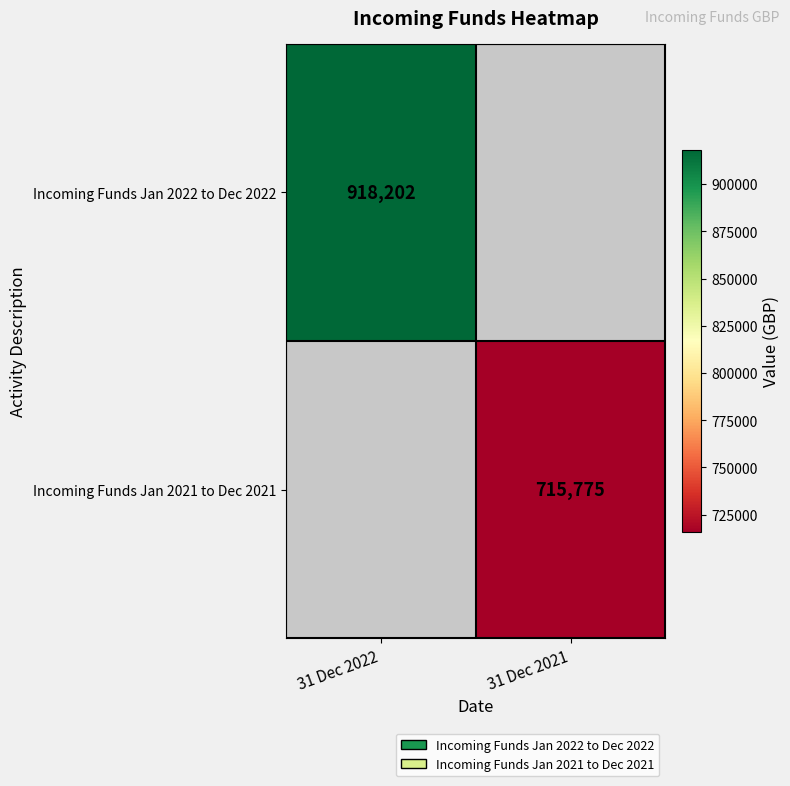

Is it true that Incoming Funds Jan 2022 to Dec 2022 equals 213750 at 31 Dec 2022?

False